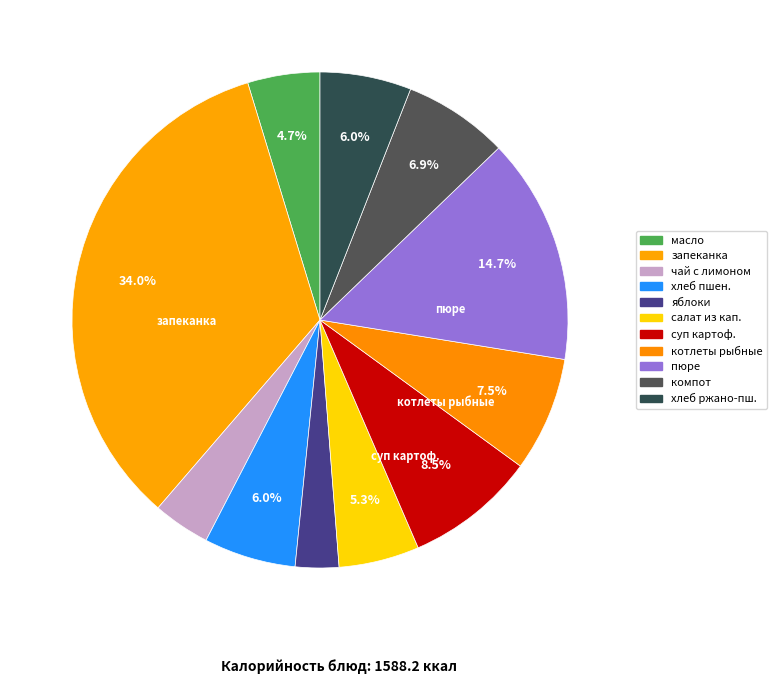

Count the number of slices in the pie.

11